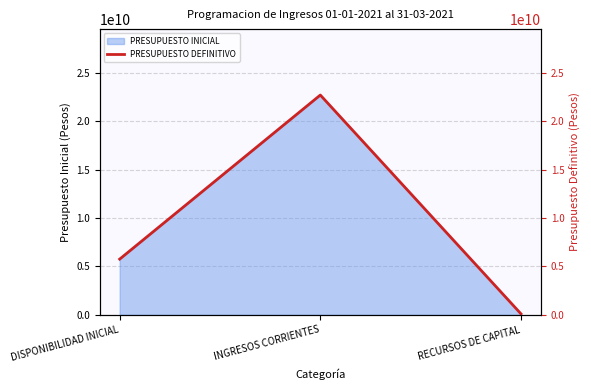

Where does the data first go above 5750797997?

INGRESOS CORRIENTES